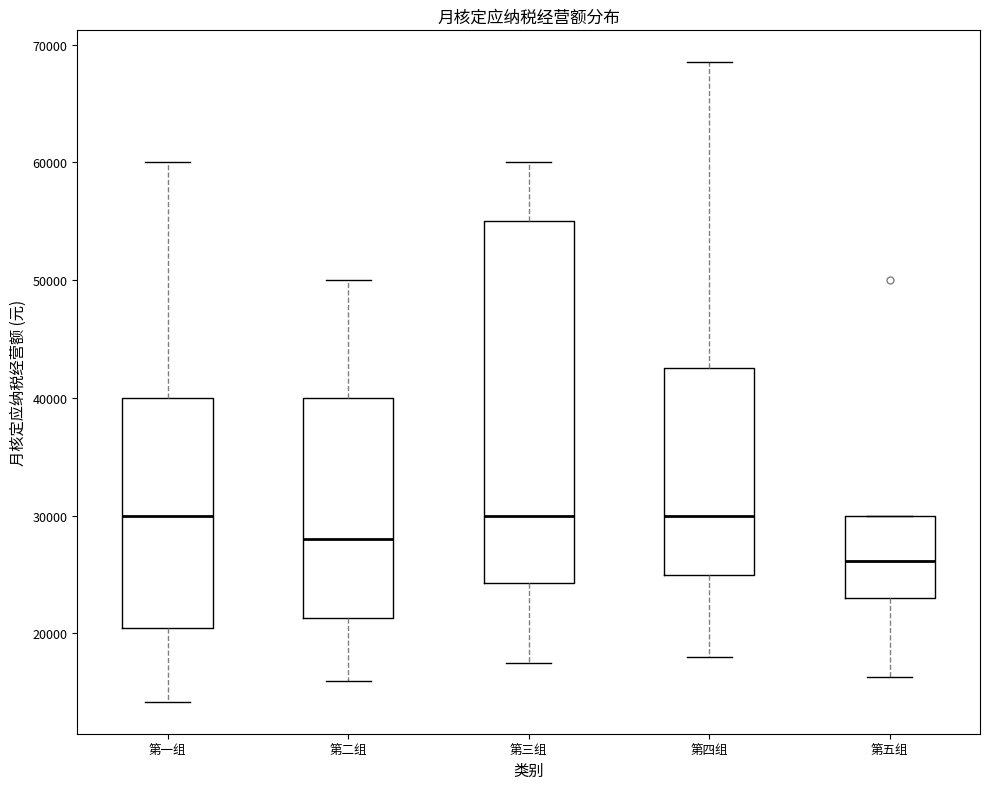

Where is the lower edge of the box for 第五组 on the y-axis? The values are not printed on the chart, so give them approximately, as read against the axis.

23000